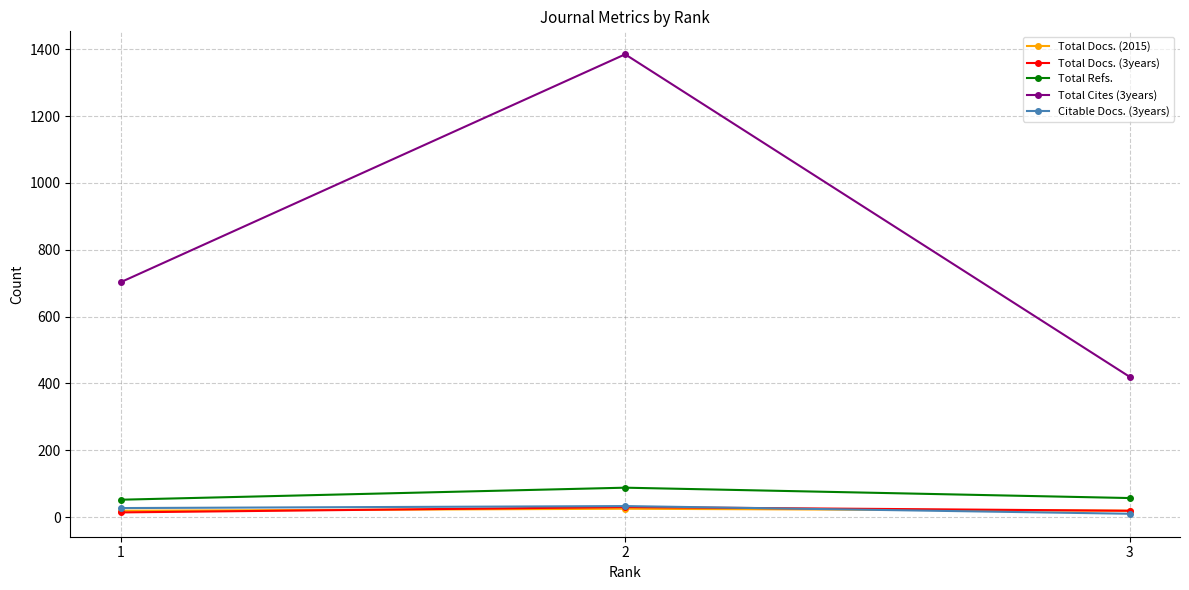

At which category is the sum across all series the highest?

2